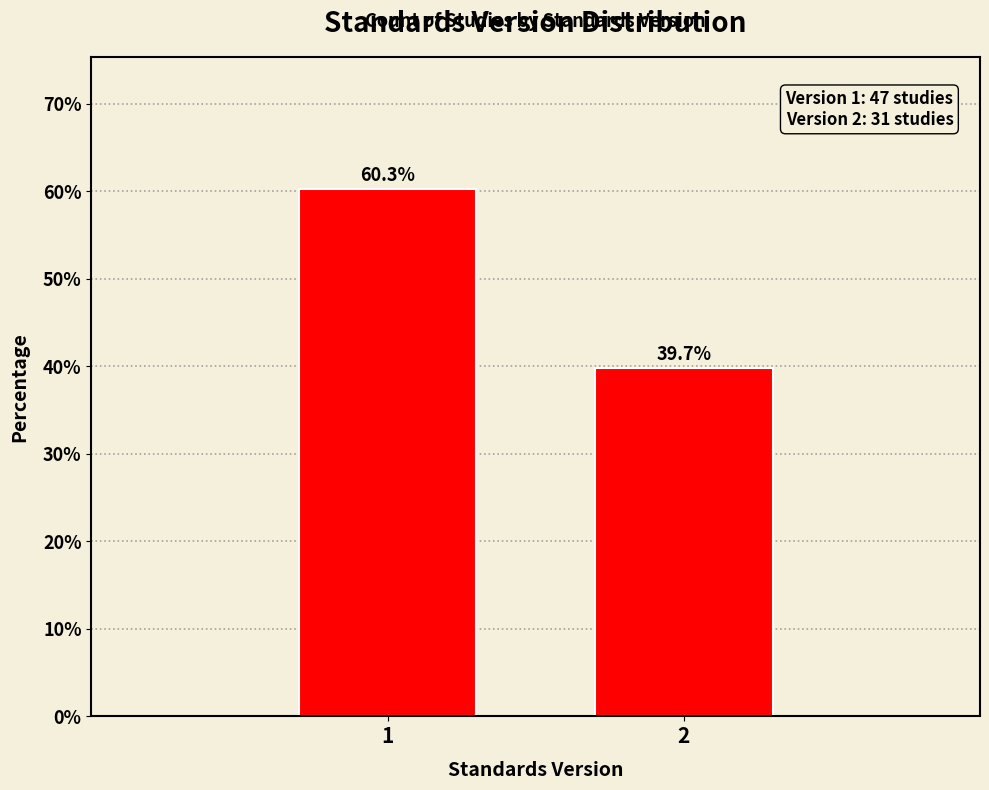

Reading right to left, list all the values displayed in this chart.

2=39.7	1=60.3